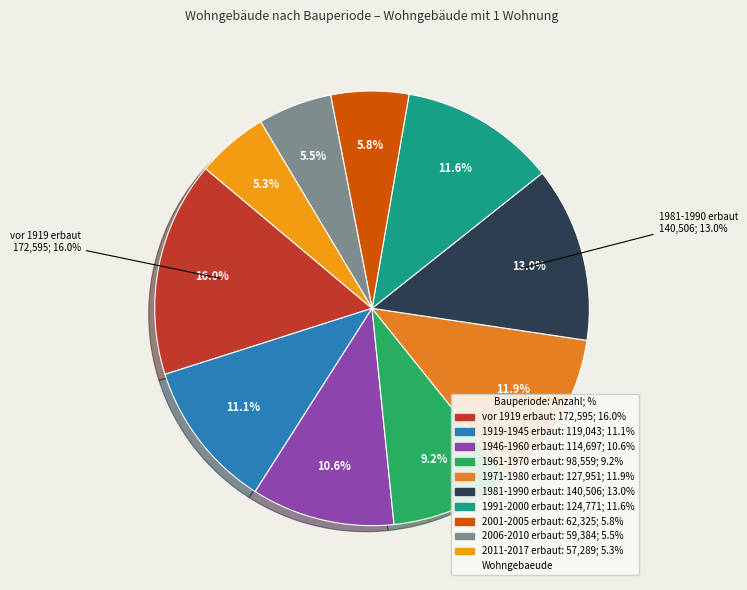

To the nearest percent, what is the difference between the largest and smallest slice percentages?

11%